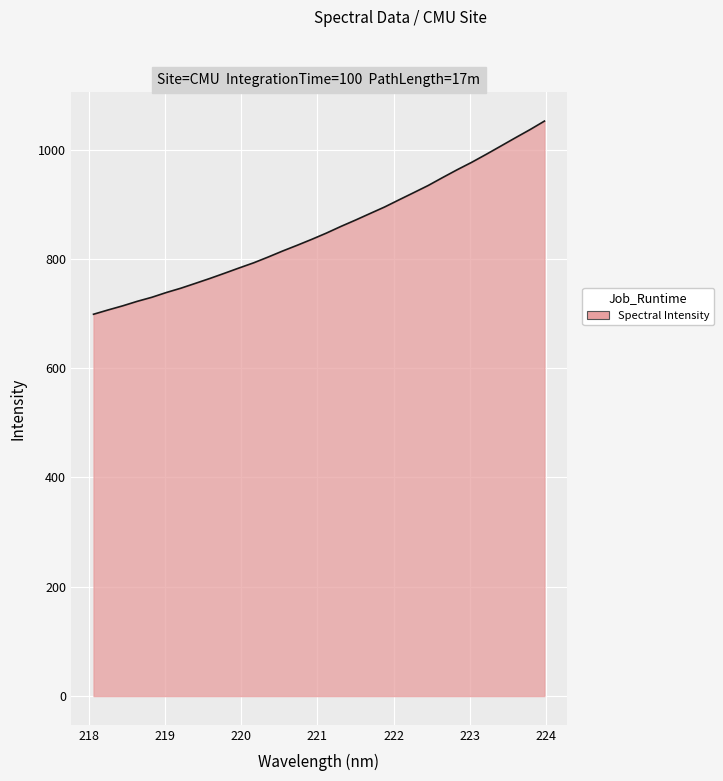

What is the minimum value shown in the chart?

698.7